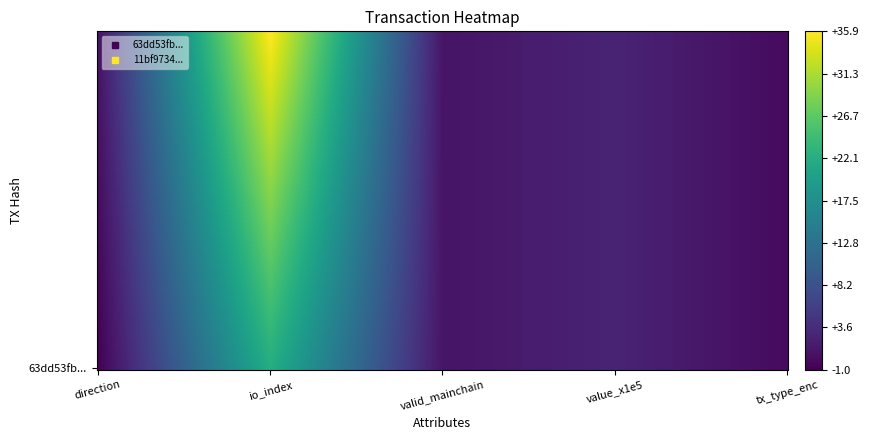

What is the smallest value displayed?

-1